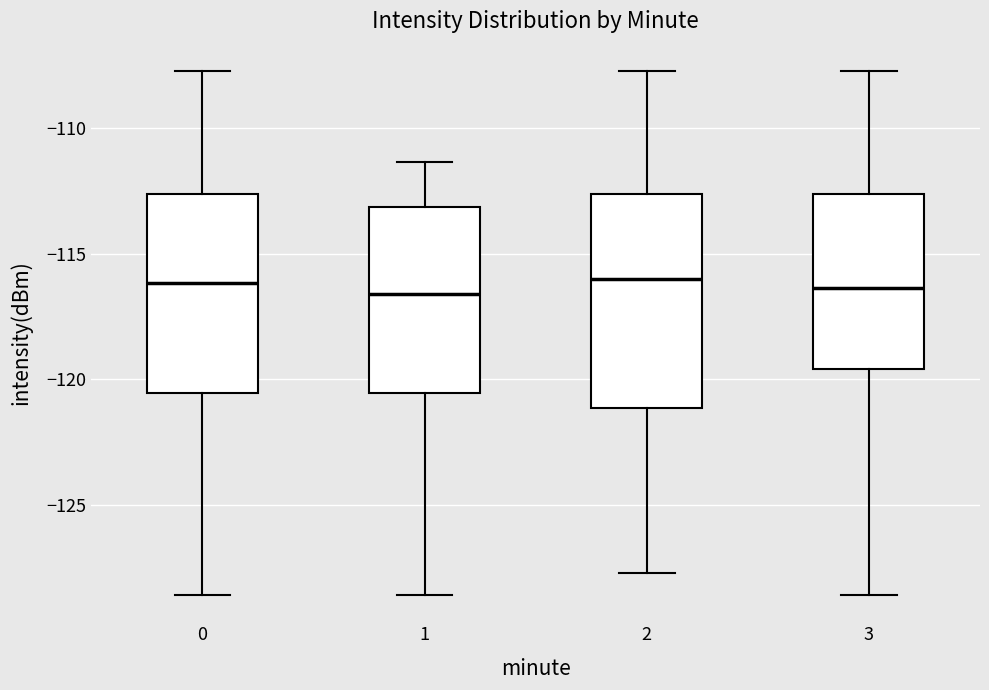

Which box is the tallest, from its lower edge to its upper edge?

2